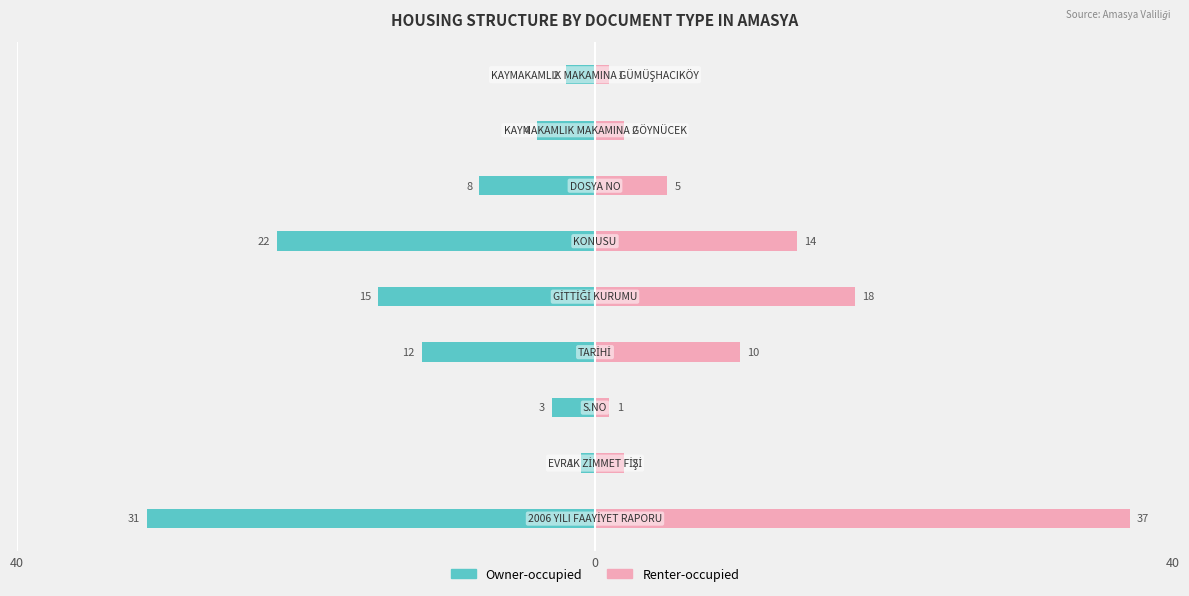

Are the bars grouped side by side (vs. stacked)?

Yes